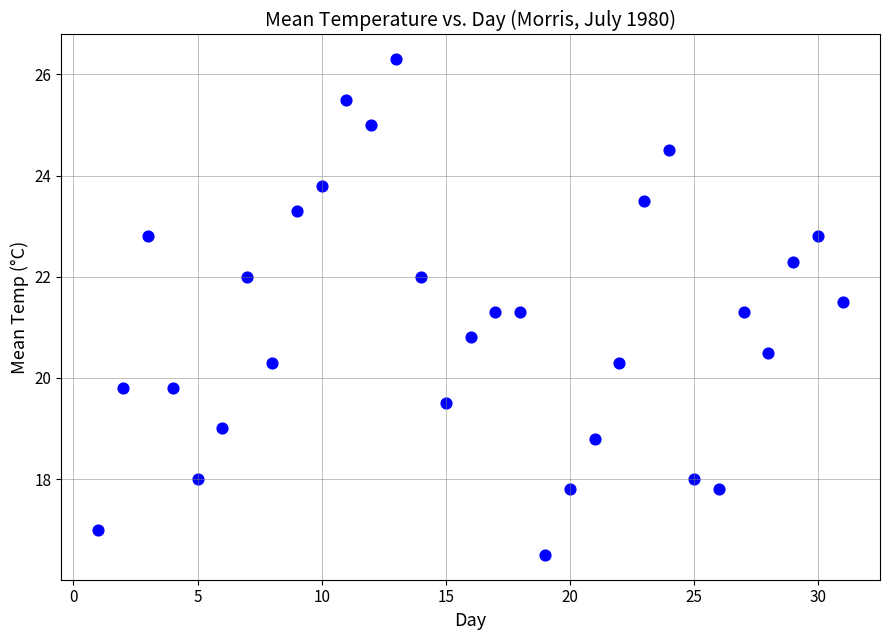

What is the range of X values (max minus min)?

30.0